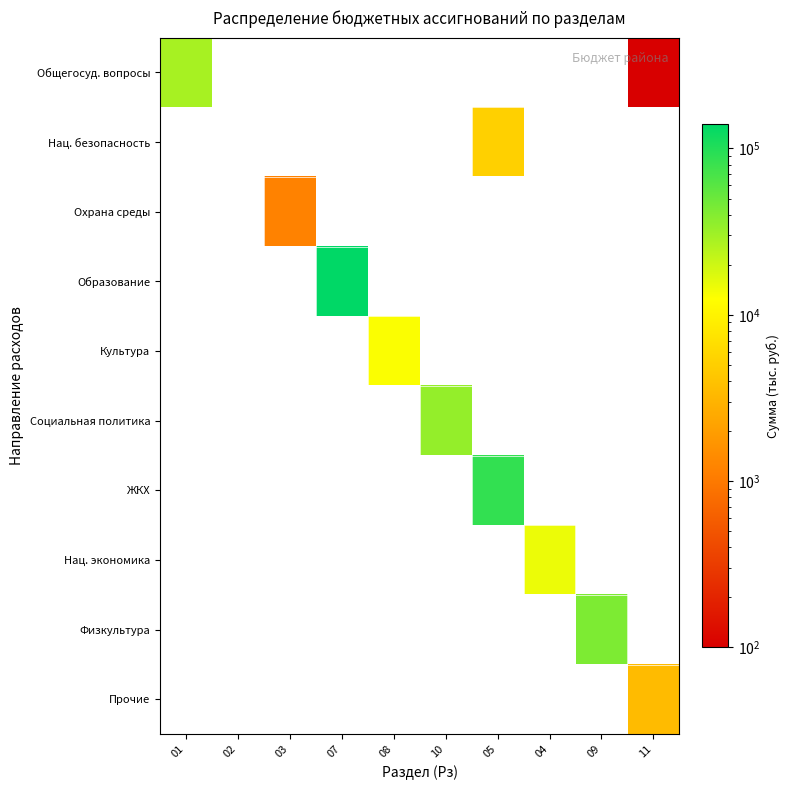

Between 10 and 05, which is larger?

10